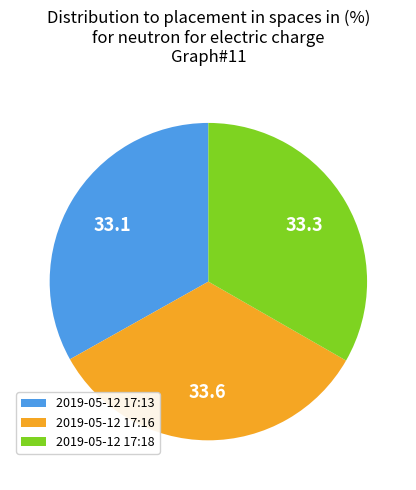

Combined, do 2019-05-12 17:16 and 2019-05-12 17:18 account for over 50%?

Yes